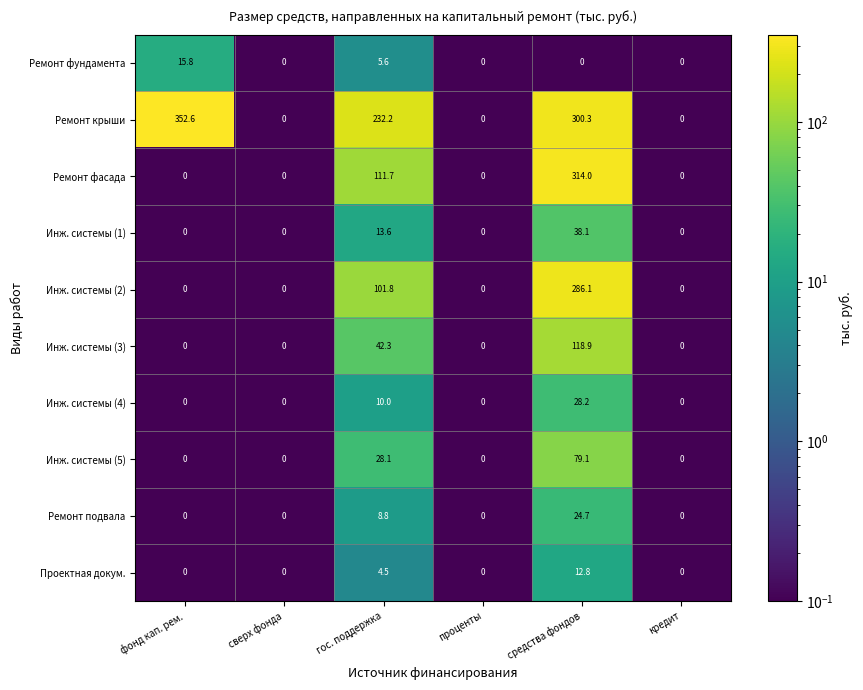

The Ремонт крыши series shows 91.5 at средства фондов. True or false?

False